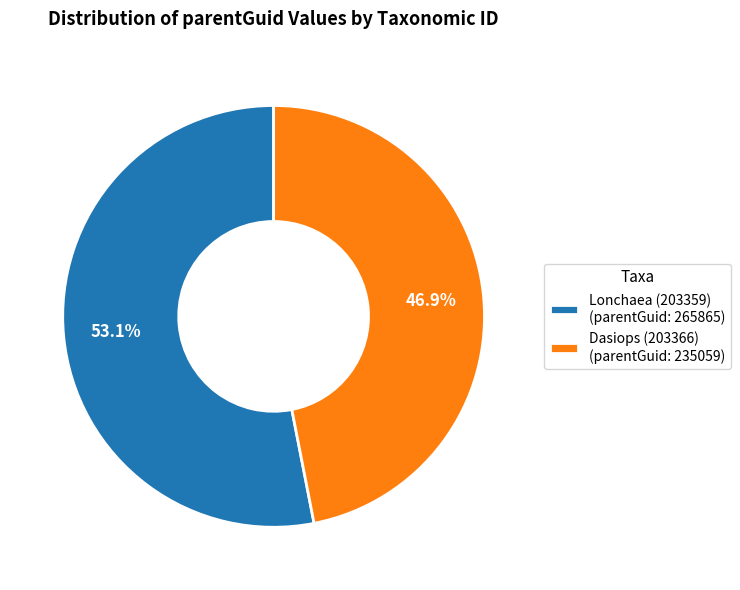

Which category has the biggest portion of the pie?

Lonchaea (203359)